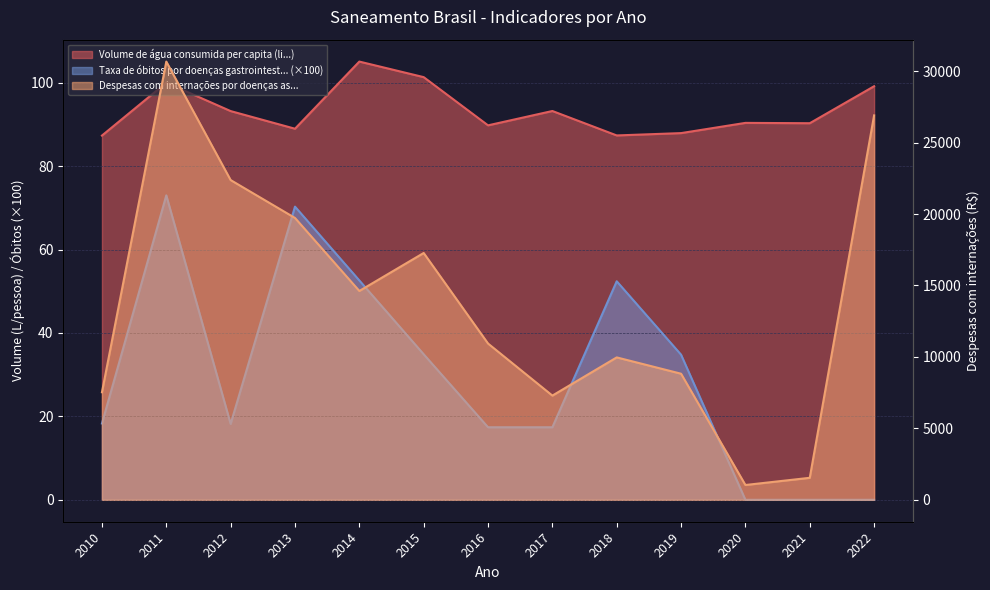

What is the difference between the maximum and minimum values in the Taxa de óbitos por doenças gastrointest... series?

73.0